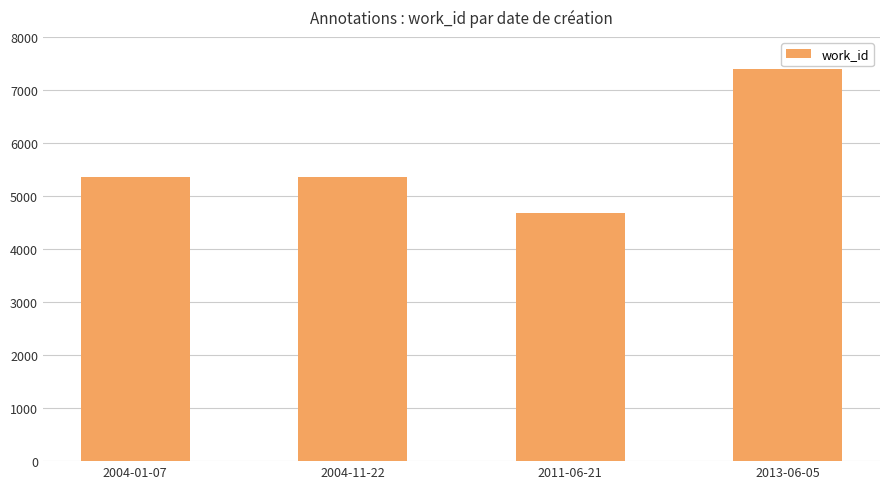

What is the difference between the maximum and minimum values?

2715